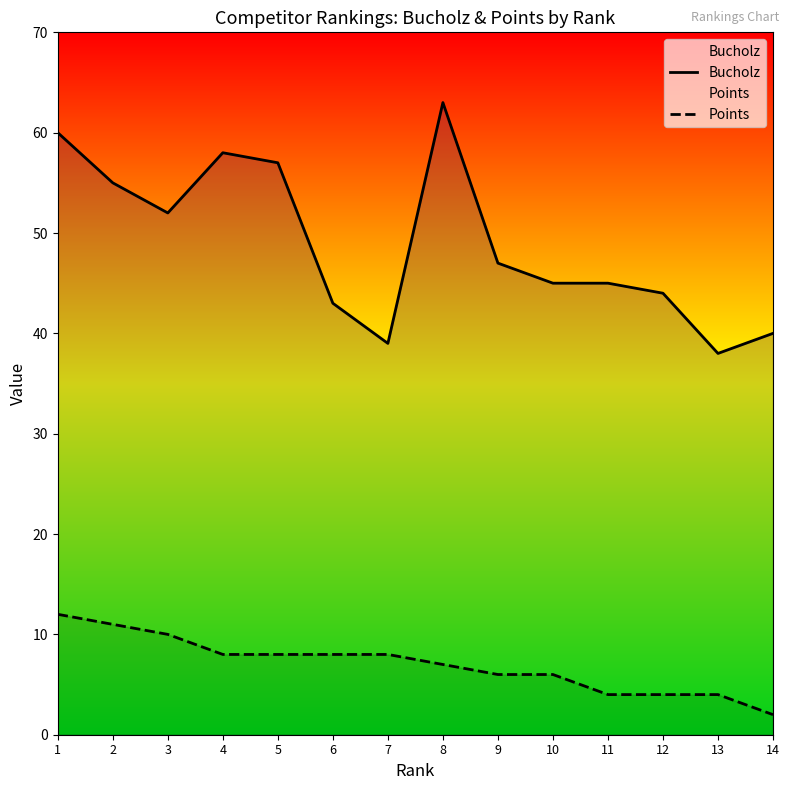

What is the value of the Points point at the 13th from the left?

4